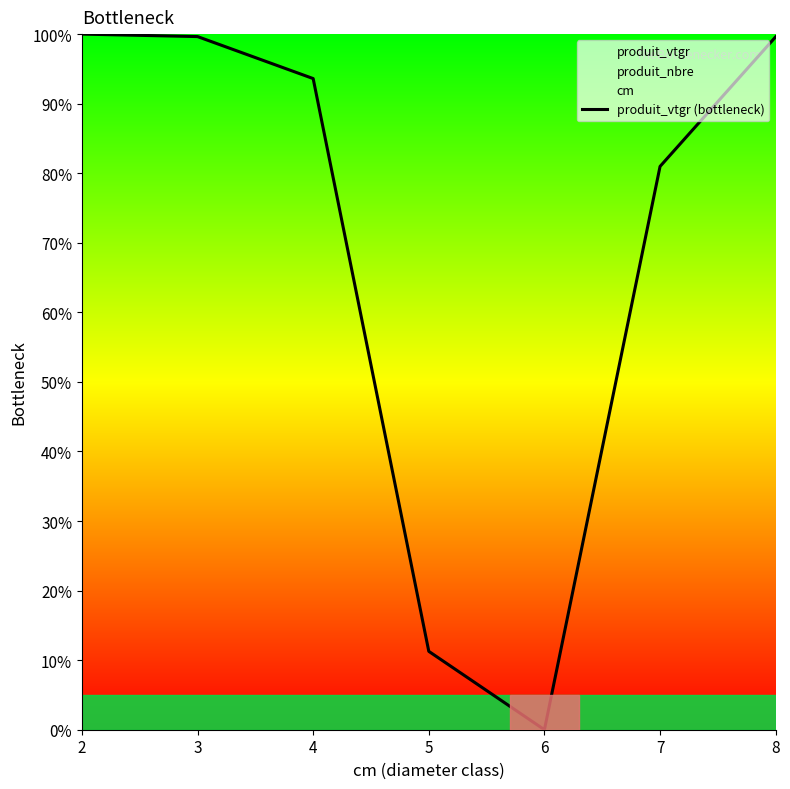

At which category does the data reach its first local valley?

6